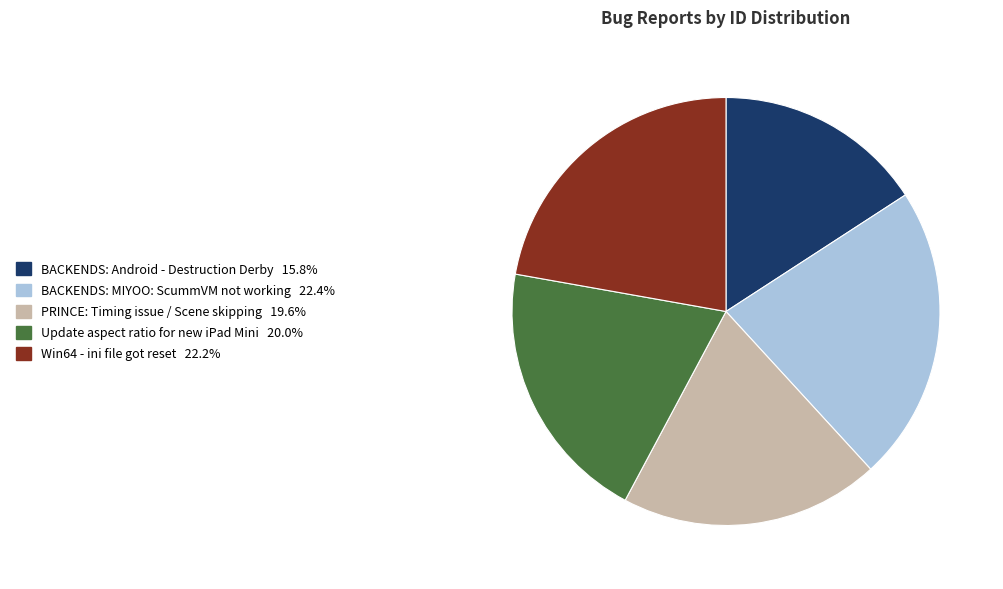

True or false: BACKENDS: Android - Destruction Derby accounts for 16% of the total.

True